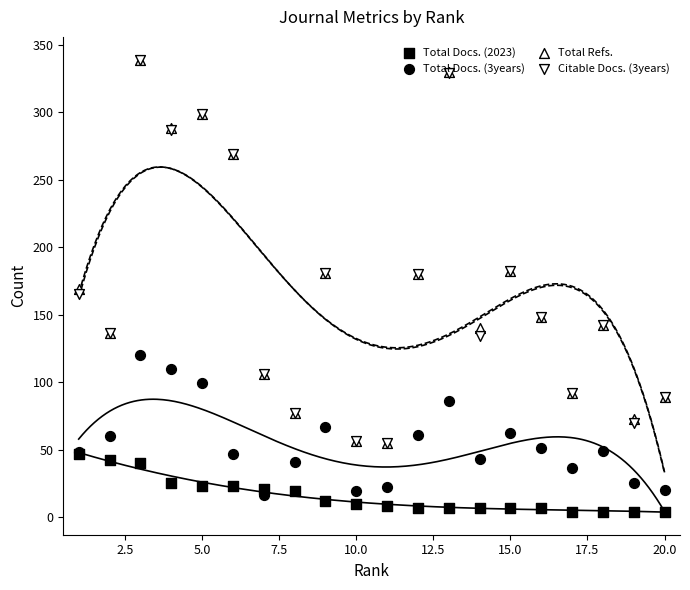

Is the value of Total Docs. (2023) at 15.0 greater than the value of Citable Docs. (3years) at 20.0?

No